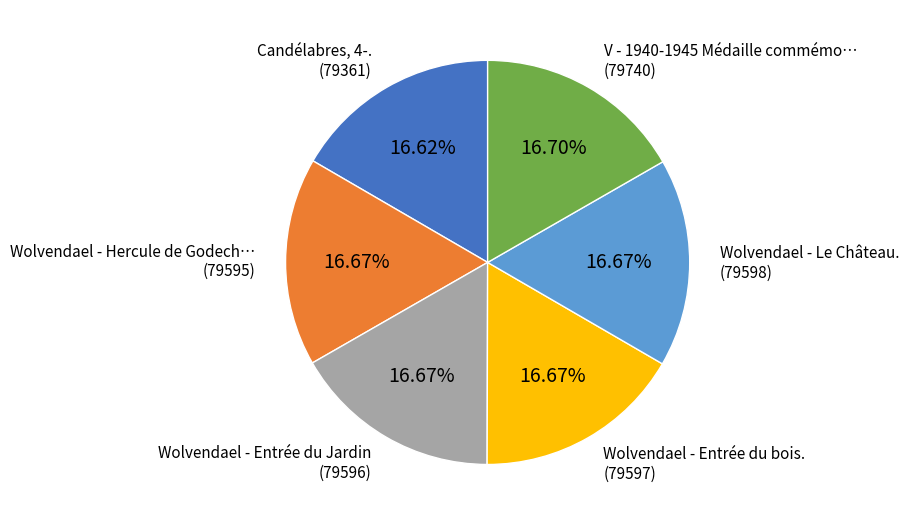

How many segments does this pie chart have?

6